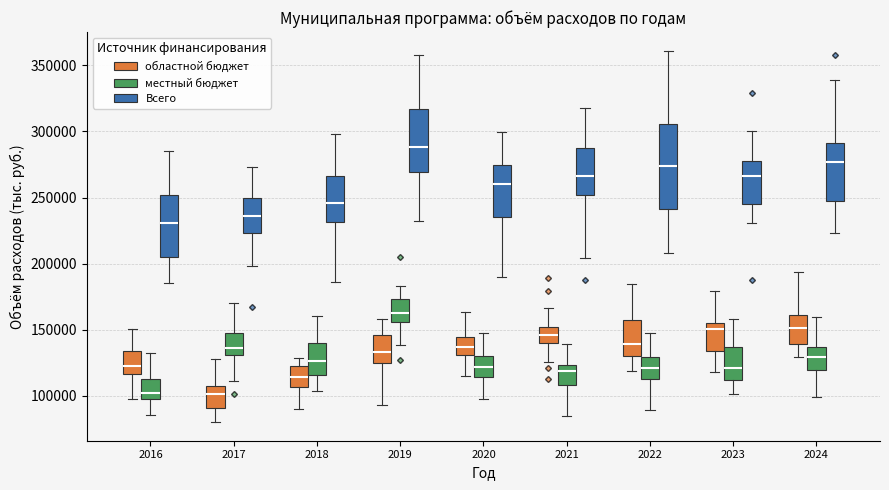

Reading left to right, transcribe this box plot: for each box, give where its median line is, the range the box spans, and where its two whiskers end, as read against the y-axis. The values are not printed on the chart, so give them approximately, as read against the axis.

2016 (областной бюджет): median 125000, box 115000 to 135000, whiskers 100000 to 150000
2016 (местный бюджет): median 100000 (just above the box's lower edge), box 100000 to 115000, whiskers 85000 to 130000
2016 (Всего): median 230000, box 205000 to 250000, whiskers 185000 to 285000
2017 (областной бюджет): median 100000, box 90000 to 105000, whiskers 80000 to 130000
2017 (местный бюджет): median 135000, box 130000 to 150000, whiskers 110000 to 170000
2017 (Всего): median 235000, box 225000 to 250000, whiskers 200000 to 275000
2018 (областной бюджет): median 115000, box 105000 to 125000, whiskers 90000 to 130000
2018 (местный бюджет): median 125000, box 115000 to 140000, whiskers 105000 to 160000
2018 (Всего): median 245000, box 230000 to 265000, whiskers 185000 to 300000
2019 (областной бюджет): median 135000, box 125000 to 145000, whiskers 95000 to 160000
2019 (местный бюджет): median 165000, box 155000 to 175000, whiskers 140000 to 185000
2019 (Всего): median 290000, box 270000 to 315000, whiskers 230000 to 360000
2020 (областной бюджет): median 135000, box 130000 to 145000, whiskers 115000 to 165000
2020 (местный бюджет): median 120000, box 115000 to 130000, whiskers 100000 to 150000
2020 (Всего): median 260000, box 235000 to 275000, whiskers 190000 to 300000
2021 (областной бюджет): median 145000, box 140000 to 150000, whiskers 125000 to 165000
2021 (местный бюджет): median 120000, box 110000 to 125000, whiskers 85000 to 140000
2021 (Всего): median 265000, box 250000 to 290000, whiskers 205000 to 320000
2022 (областной бюджет): median 140000, box 130000 to 155000, whiskers 120000 to 185000
2022 (местный бюджет): median 120000, box 115000 to 130000, whiskers 90000 to 145000
2022 (Всего): median 275000, box 240000 to 305000, whiskers 210000 to 360000
2023 (областной бюджет): median 150000, box 135000 to 155000, whiskers 120000 to 180000
2023 (местный бюджет): median 120000, box 110000 to 135000, whiskers 100000 to 160000
2023 (Всего): median 265000, box 245000 to 280000, whiskers 230000 to 300000
2024 (областной бюджет): median 150000, box 140000 to 160000, whiskers 130000 to 195000
2024 (местный бюджет): median 130000, box 120000 to 135000, whiskers 100000 to 160000
2024 (Всего): median 275000, box 245000 to 290000, whiskers 225000 to 340000